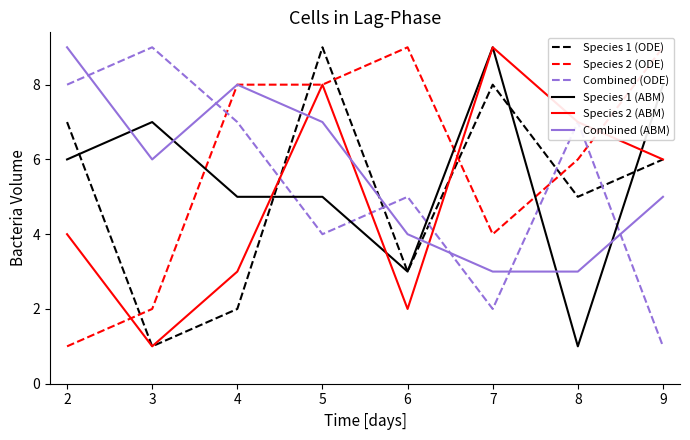

Is it true that Combined (ODE) equals 2 at 5?

False